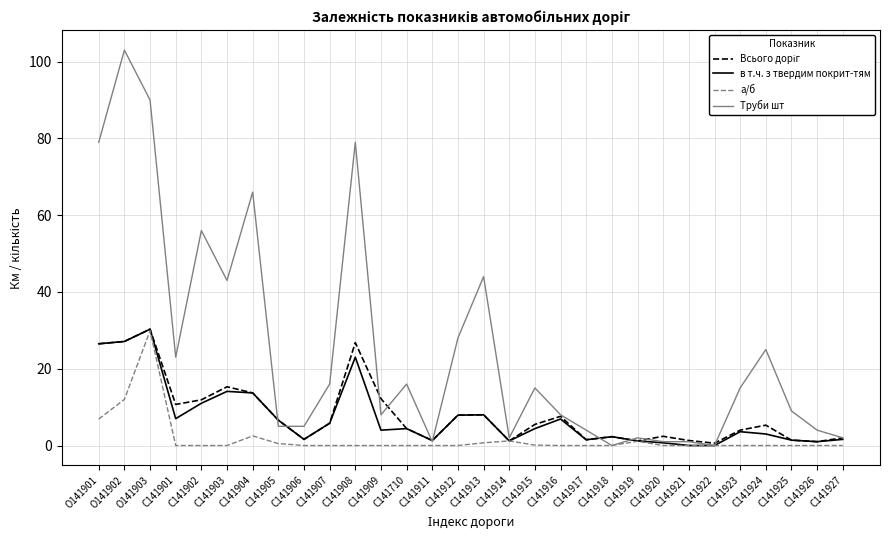

Read the Труби шт value at С141924.

25.0